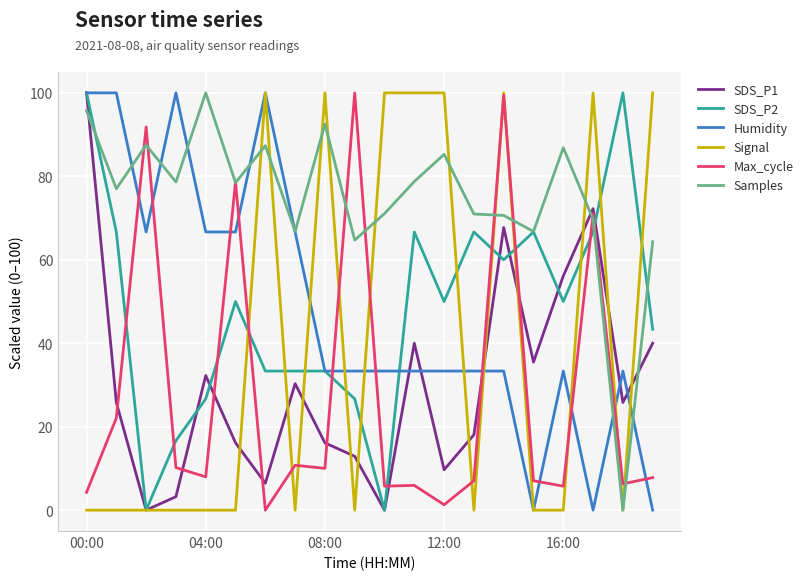

What is the average value of the Signal series?

40.0